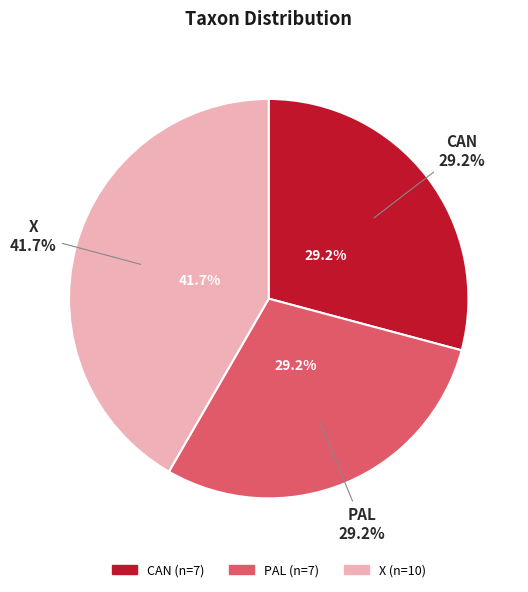

To the nearest percent, what percentage of the pie is X?

42%